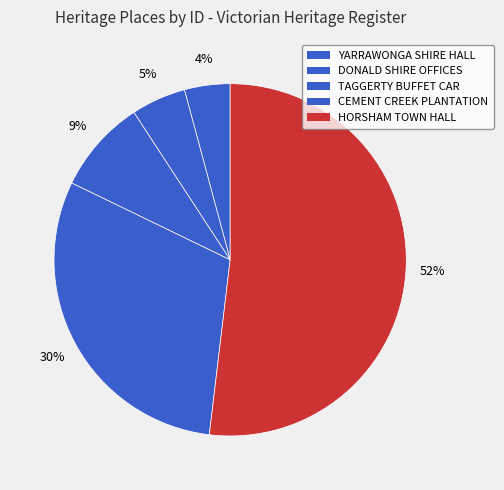

Count the number of slices in the pie.

5